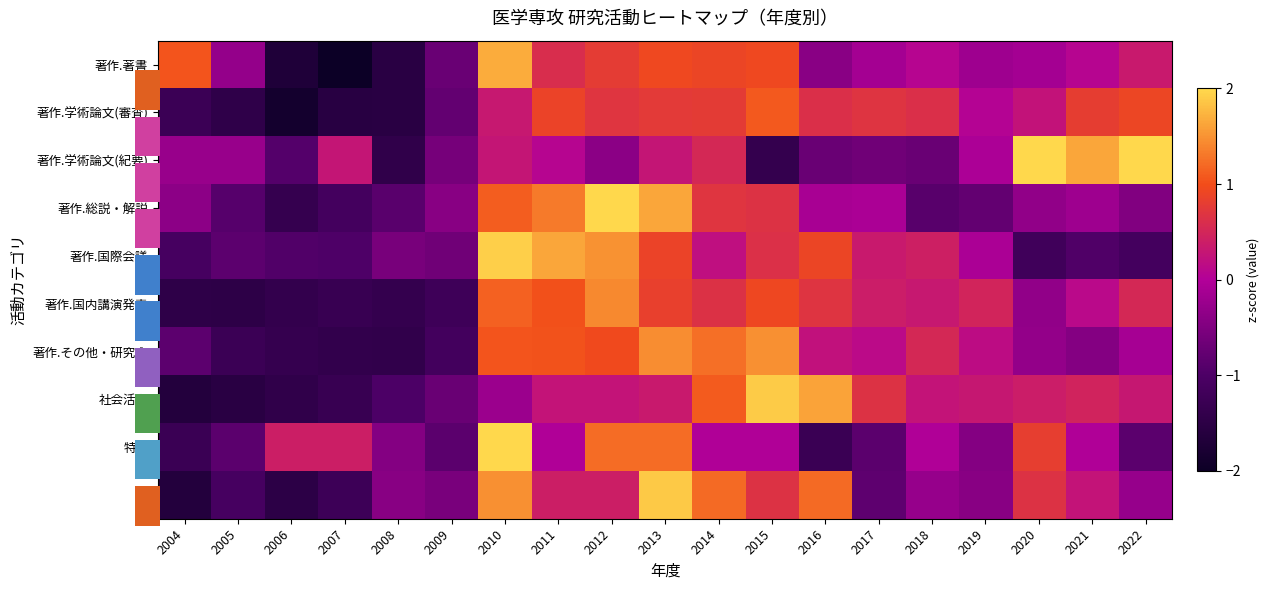

How many values in the 著作.その他・研究会 series are below 0?

9